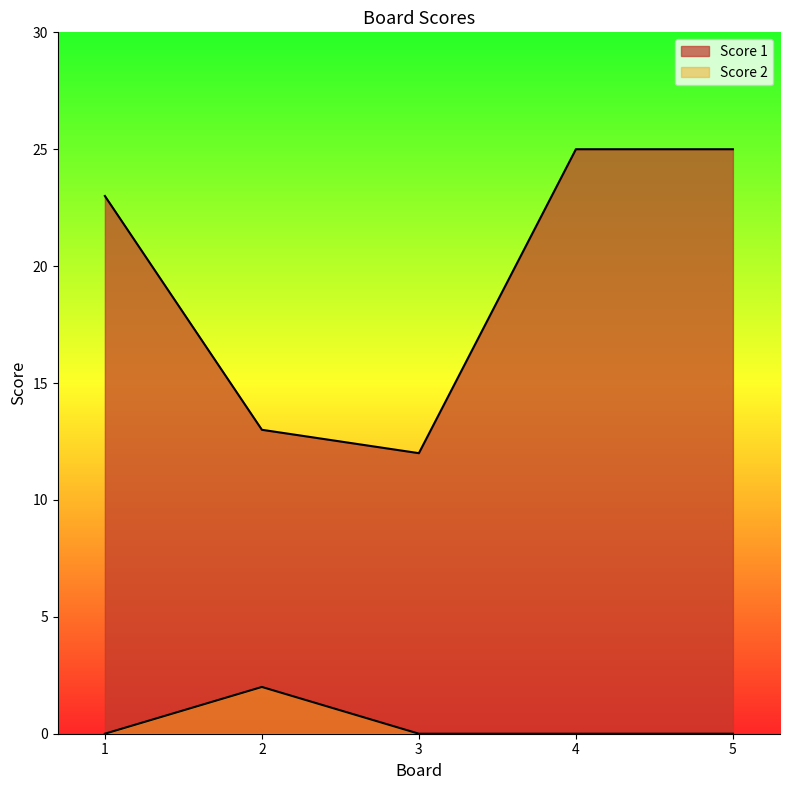

The value of Score 1 at 4 is 25. True or false?

True